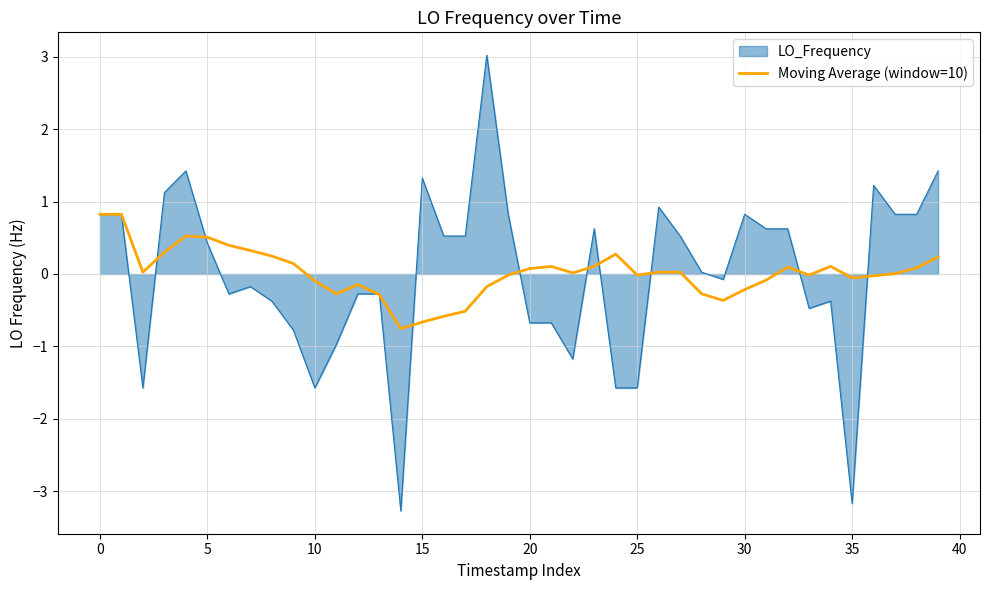

Rank the series by their maximum value, from lowest to highest.

Moving Average (window=10), LO_Frequency